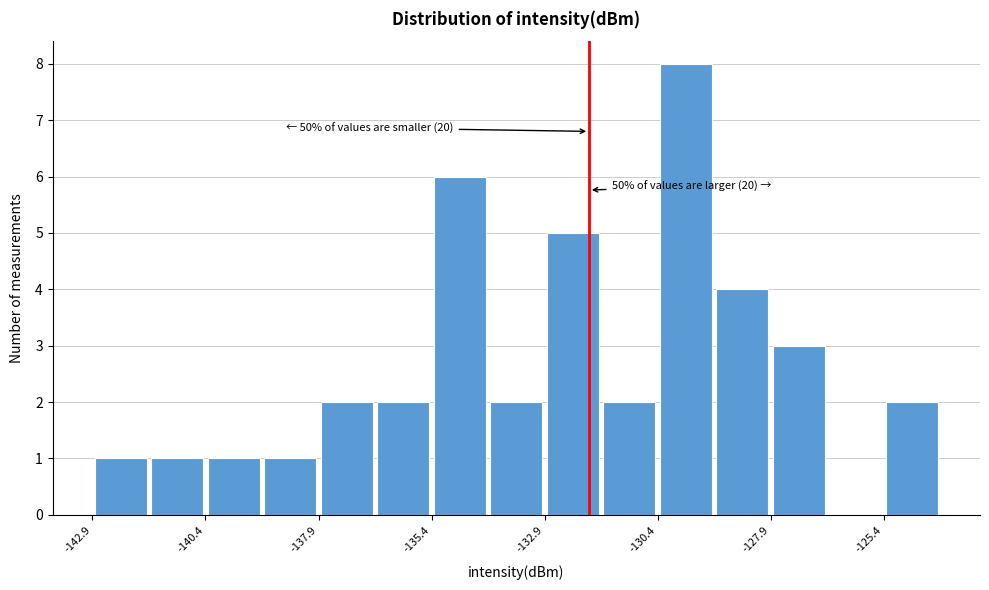

Around what value on the x-axis is the tallest bar? Give the approximate position of its centre, as read against the axis.

-130.0